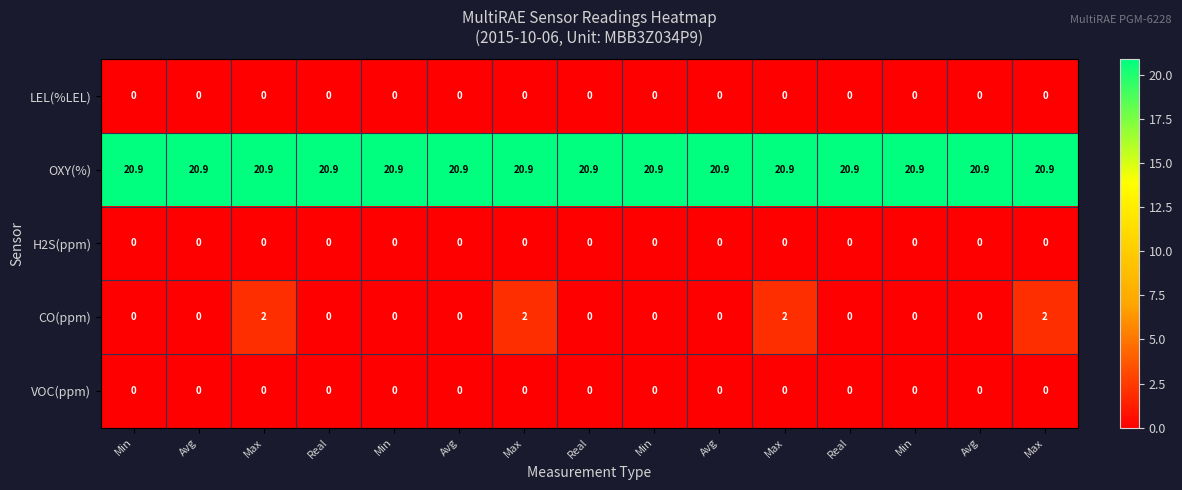

Rank the series by their maximum value, from lowest to highest.

LEL(%LEL), H2S(ppm), VOC(ppm), CO(ppm), OXY(%)